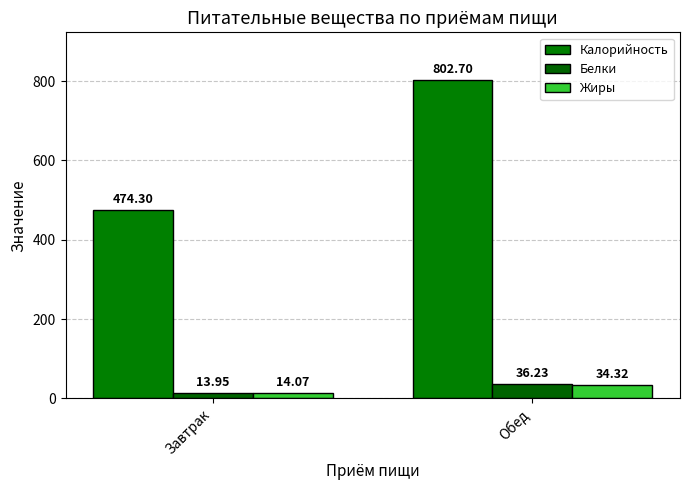

What is the average value of the Белки series?

25.1